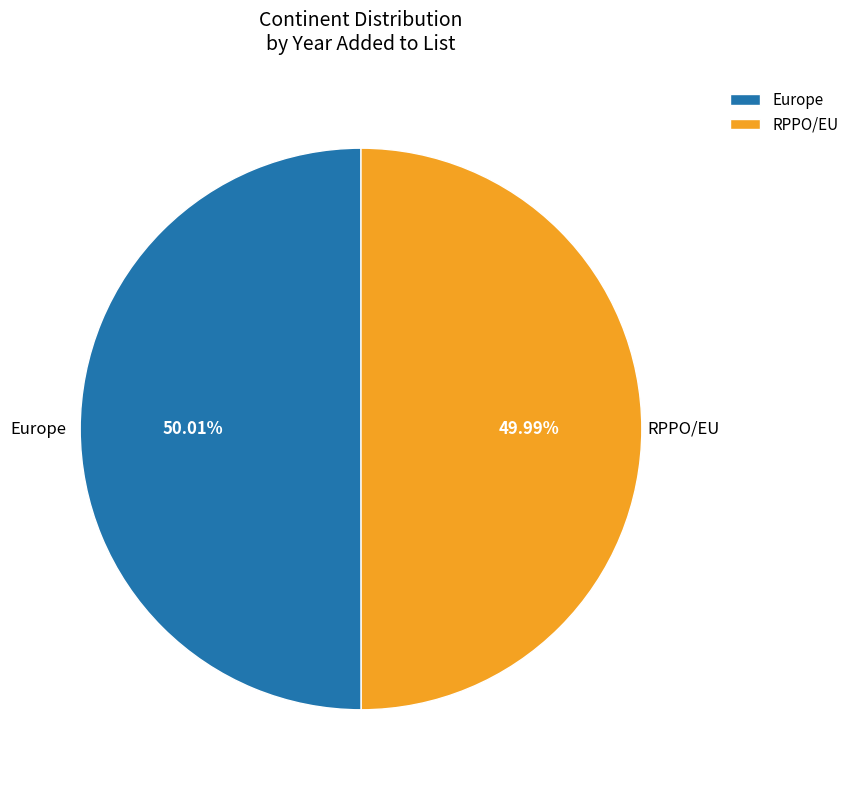

Approximately how many times larger is the value at Europe compared to RPPO/EU?

1.0